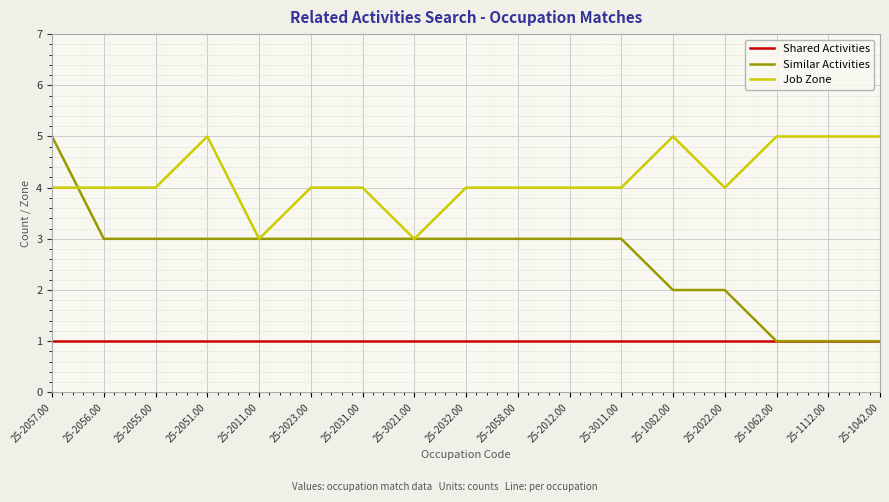

Reading right to left, list all the values displayed in this chart.

Shared Activities: 1	1	1	1	1	1	1	1	1	1	1	1	1	1	1	1	1
Similar Activities: 1	1	1	2	2	3	3	3	3	3	3	3	3	3	3	3	5
Job Zone: 5	5	5	4	5	4	4	4	4	3	4	4	3	5	4	4	4